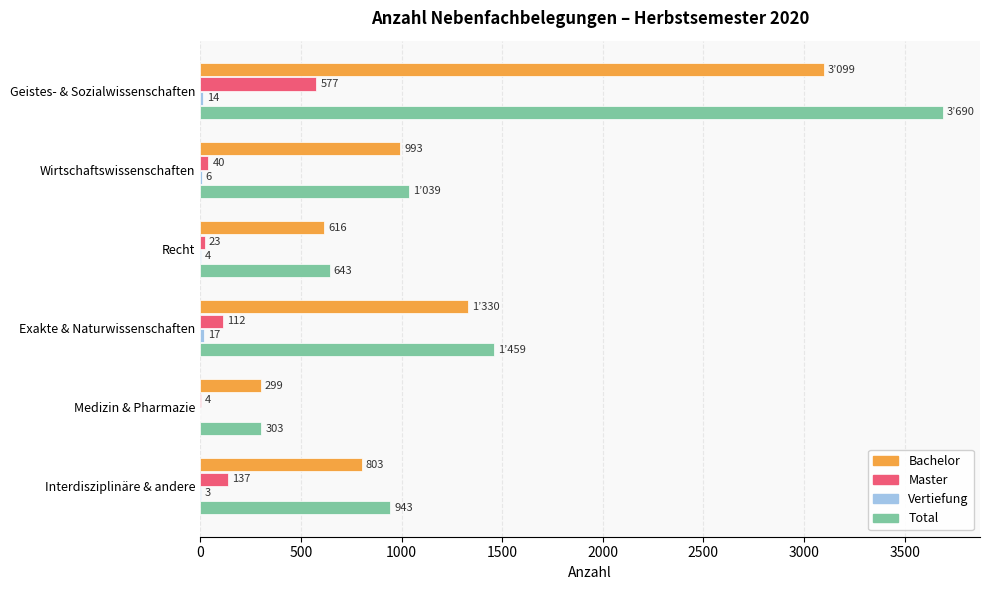

What is the sum of the Bachelor values at Medizin & Pharmazie and Interdisziplinäre & andere?

1102